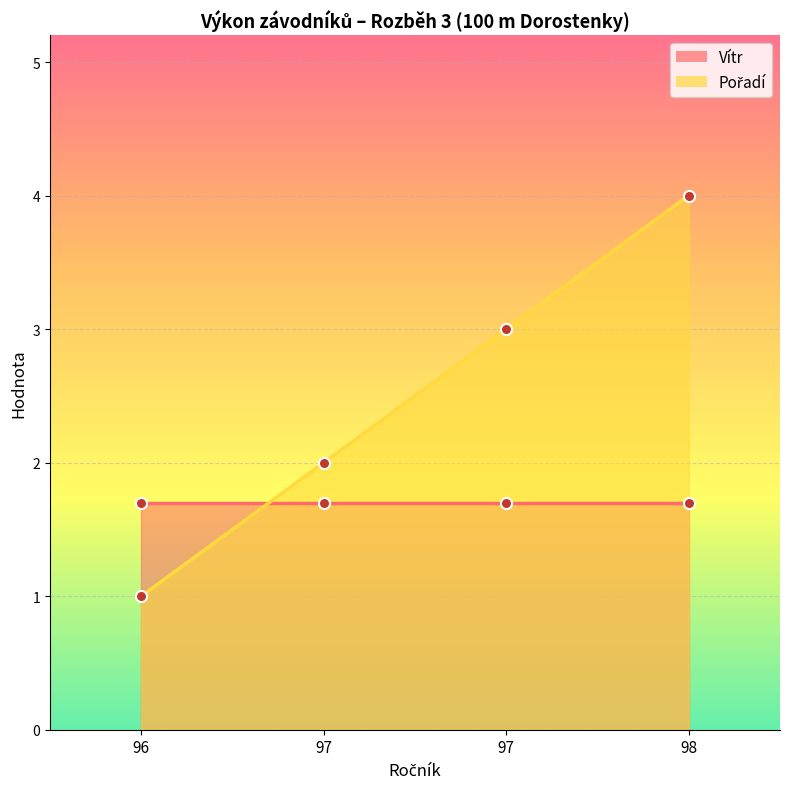

At which category does the chart reach its peak across all series?

98